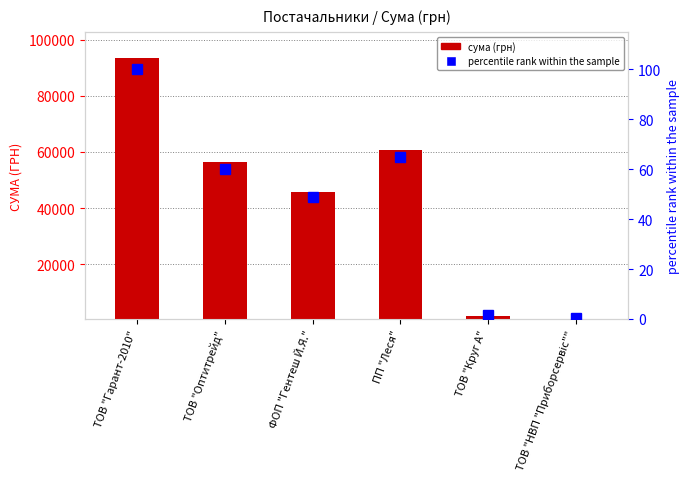

Is it true that the value at ФОП "Гентеш Й.Я." is 45740.0?

True